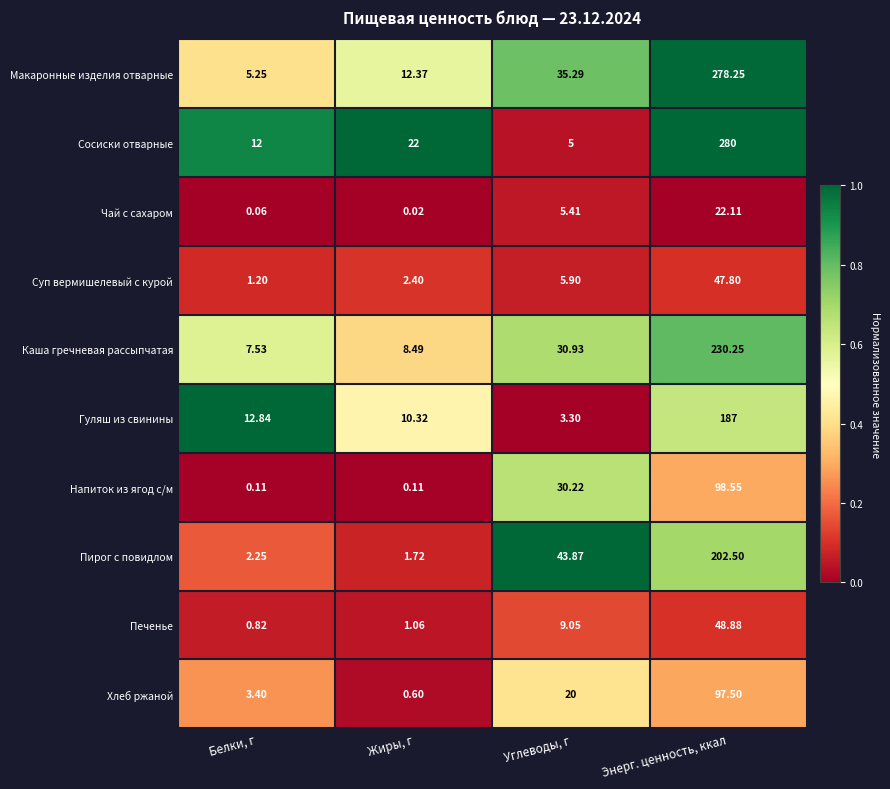

Which category has the lowest value in the Гуляш из свинины series?

Углеводы, г